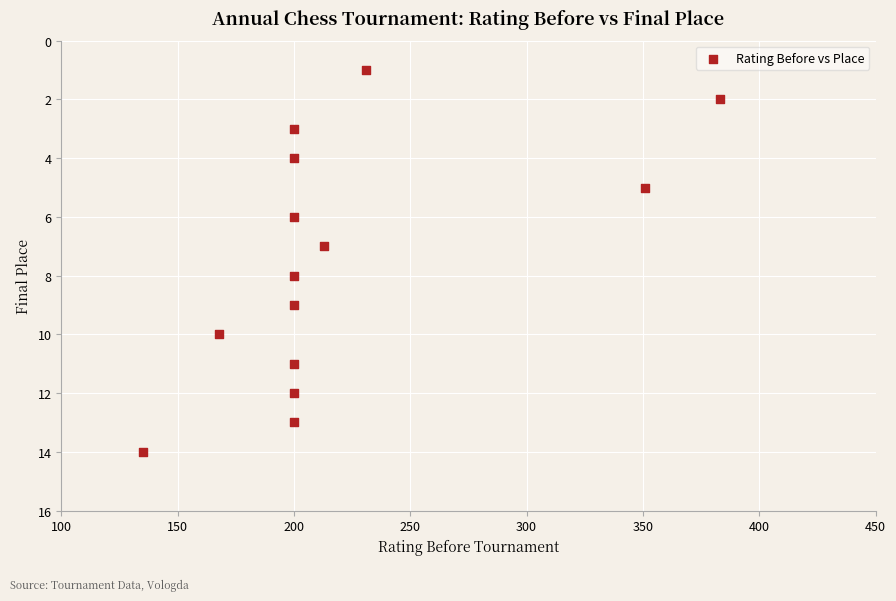

What is the range of X values (max minus min)?

248